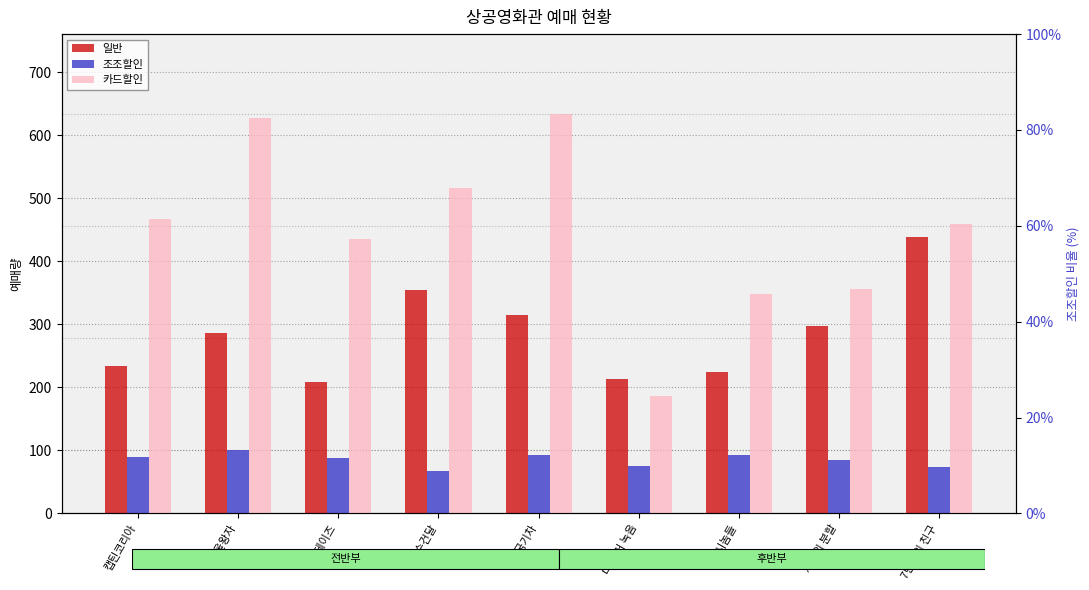

List the series in order of their overall mean, highest first.

카드할인, 일반, 조조할인